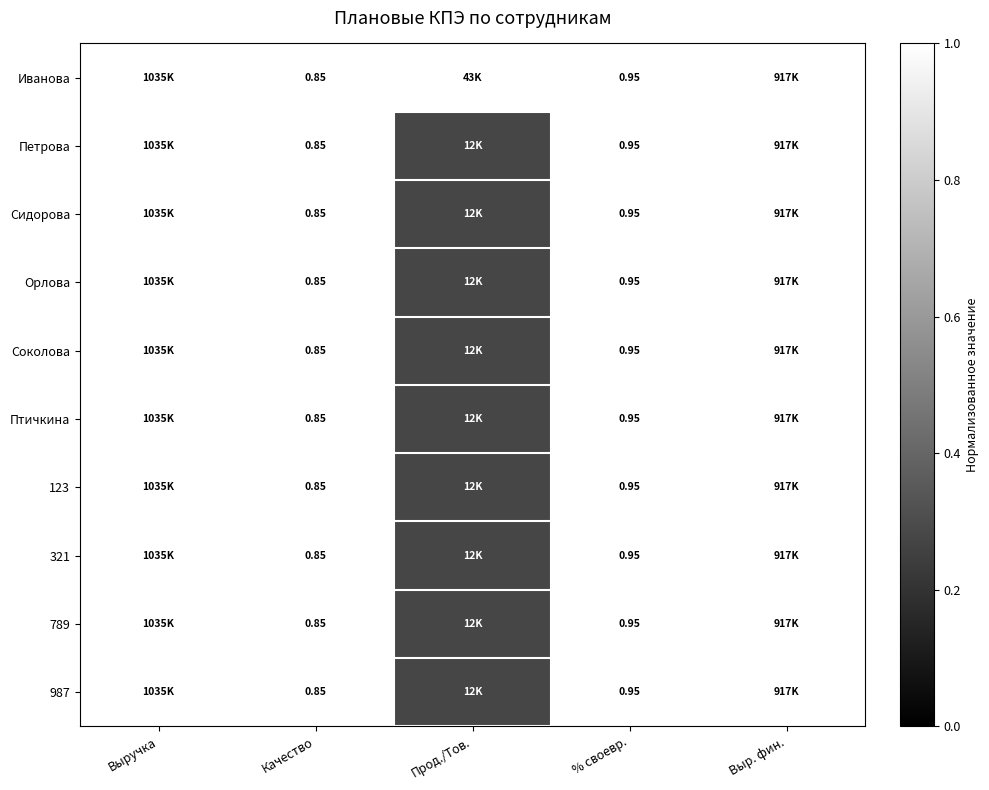

Is it true that Птичкина equals 1.3 at % своевр.?

False